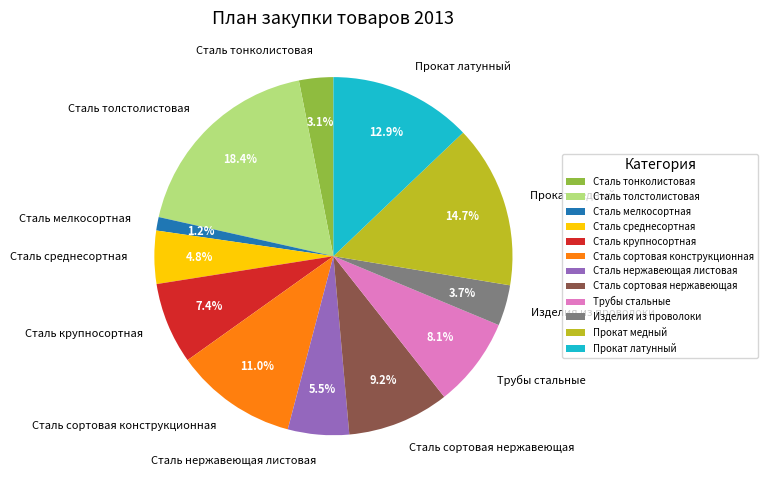

Is it true that Прокат медный is 15% of the pie?

True